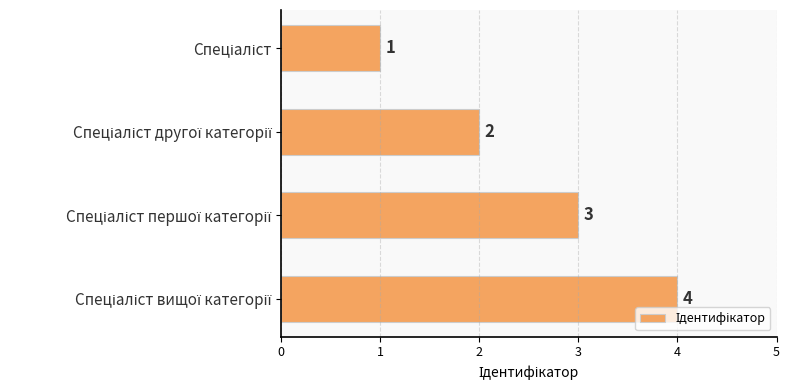

What is the maximum value shown in the chart?

4